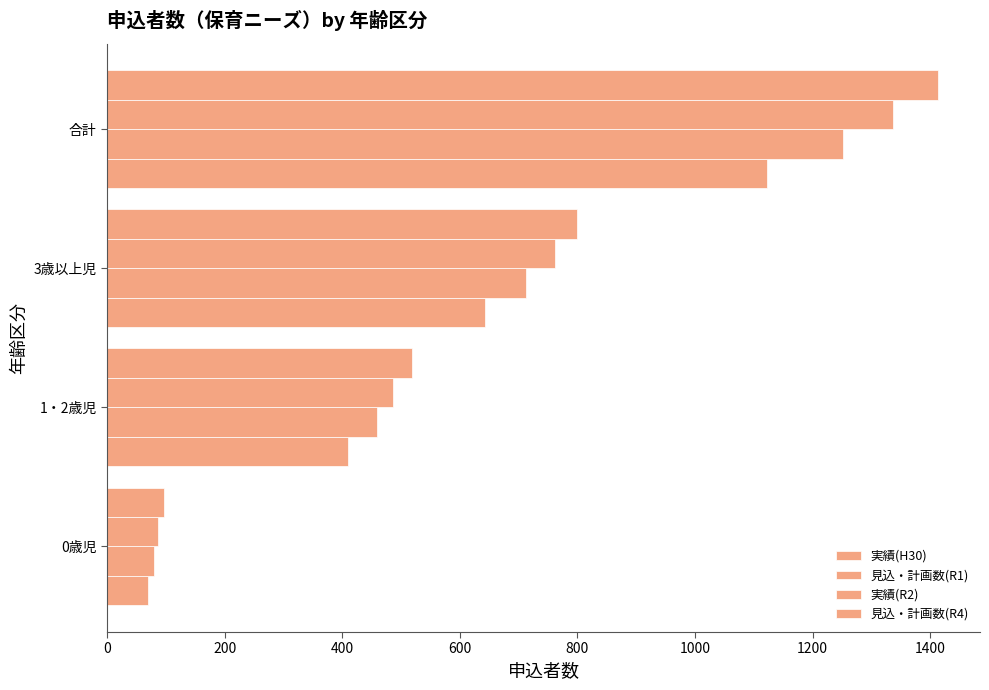

How many values in the 実績(R2) series are below 762?

2